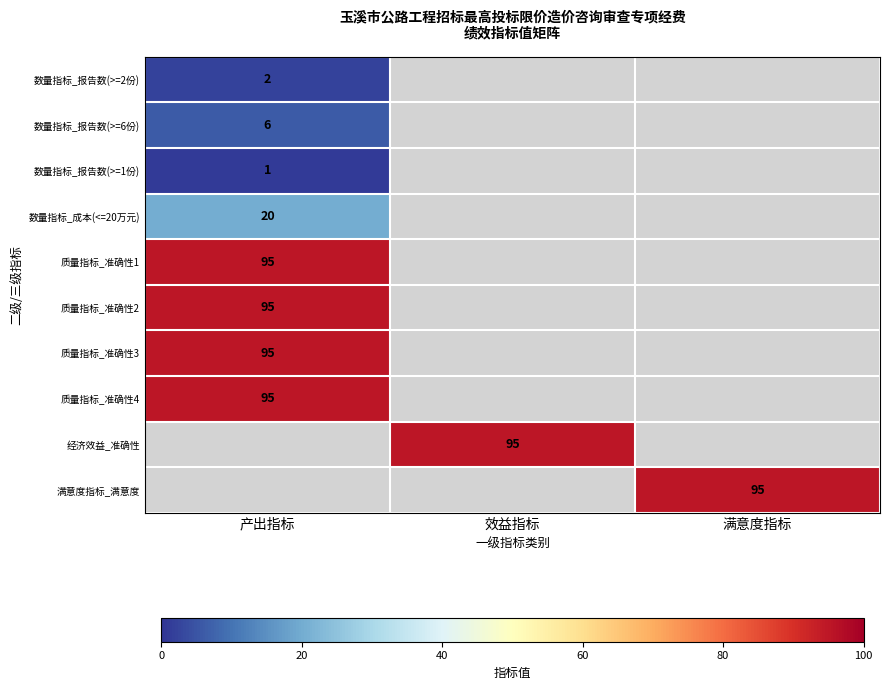

True or false: 数量指标_报告数(>=6份) has a value of 8.3 at 产出指标.

False